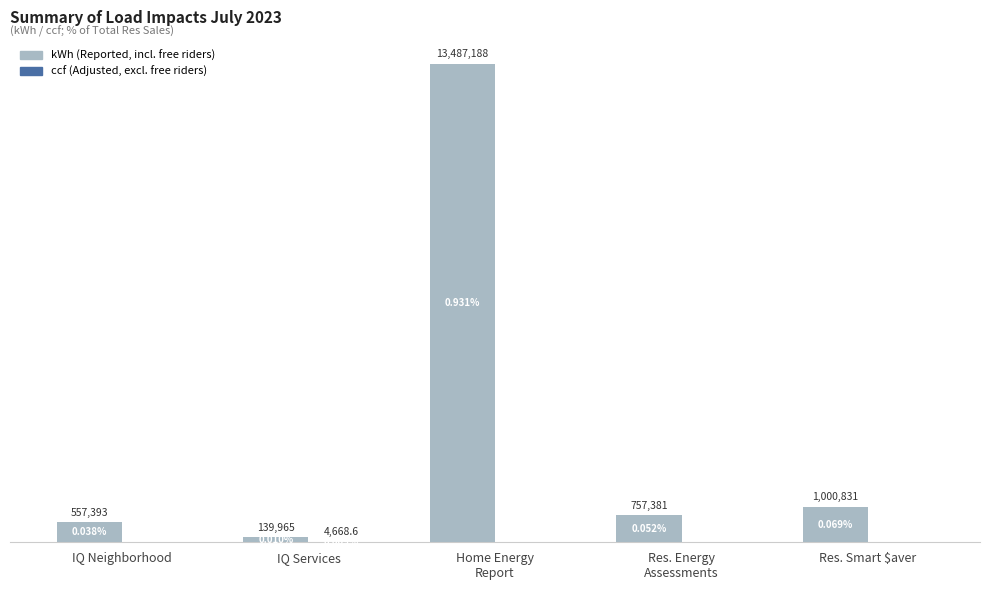

Are the bars grouped side by side (vs. stacked)?

Yes